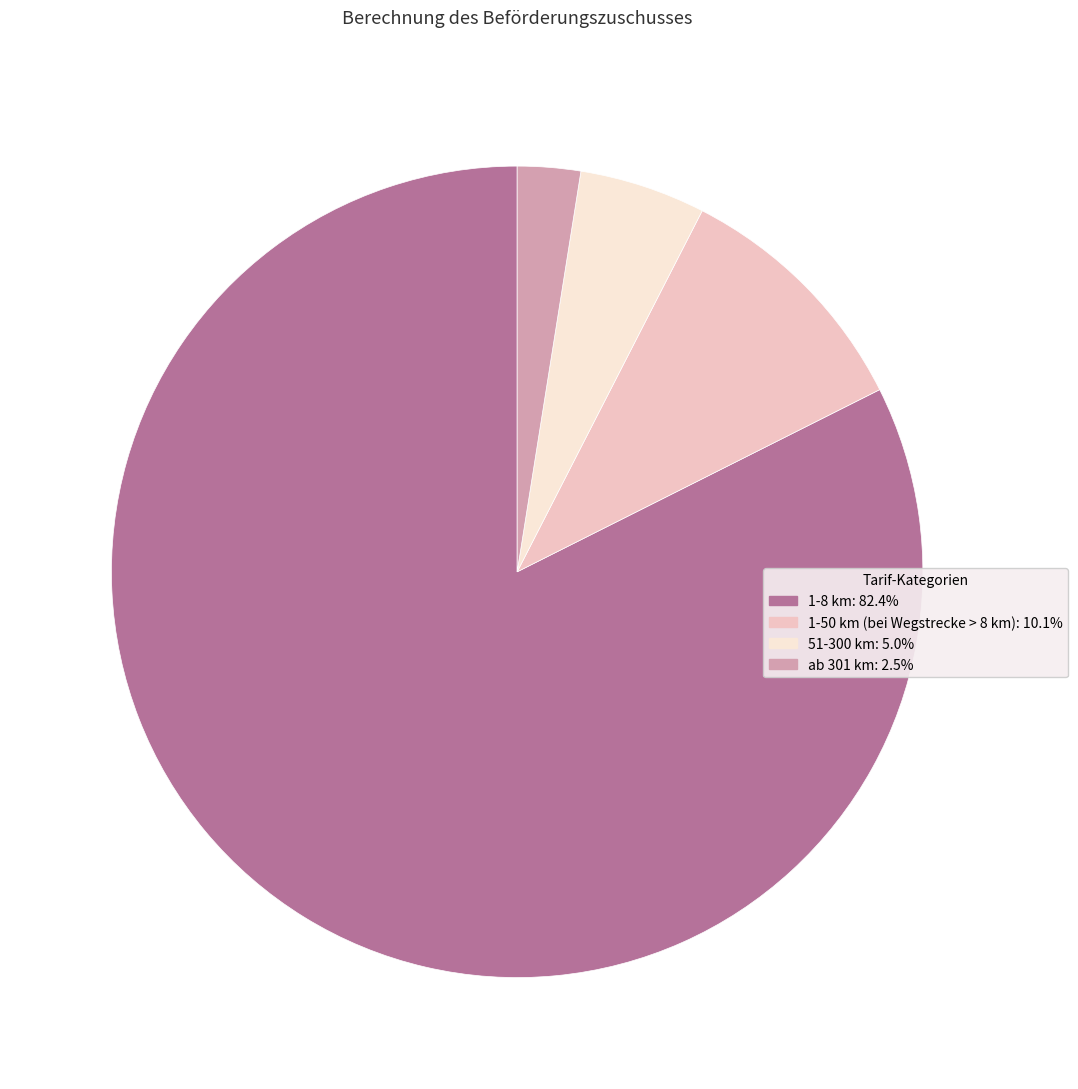

Which category has the smallest portion of the pie?

ab 301 km